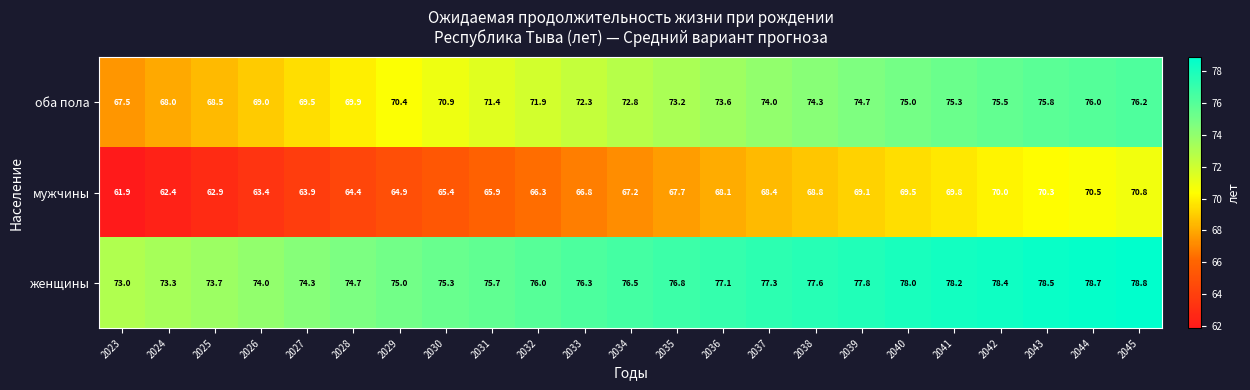

Count the number of categories in the chart.

23